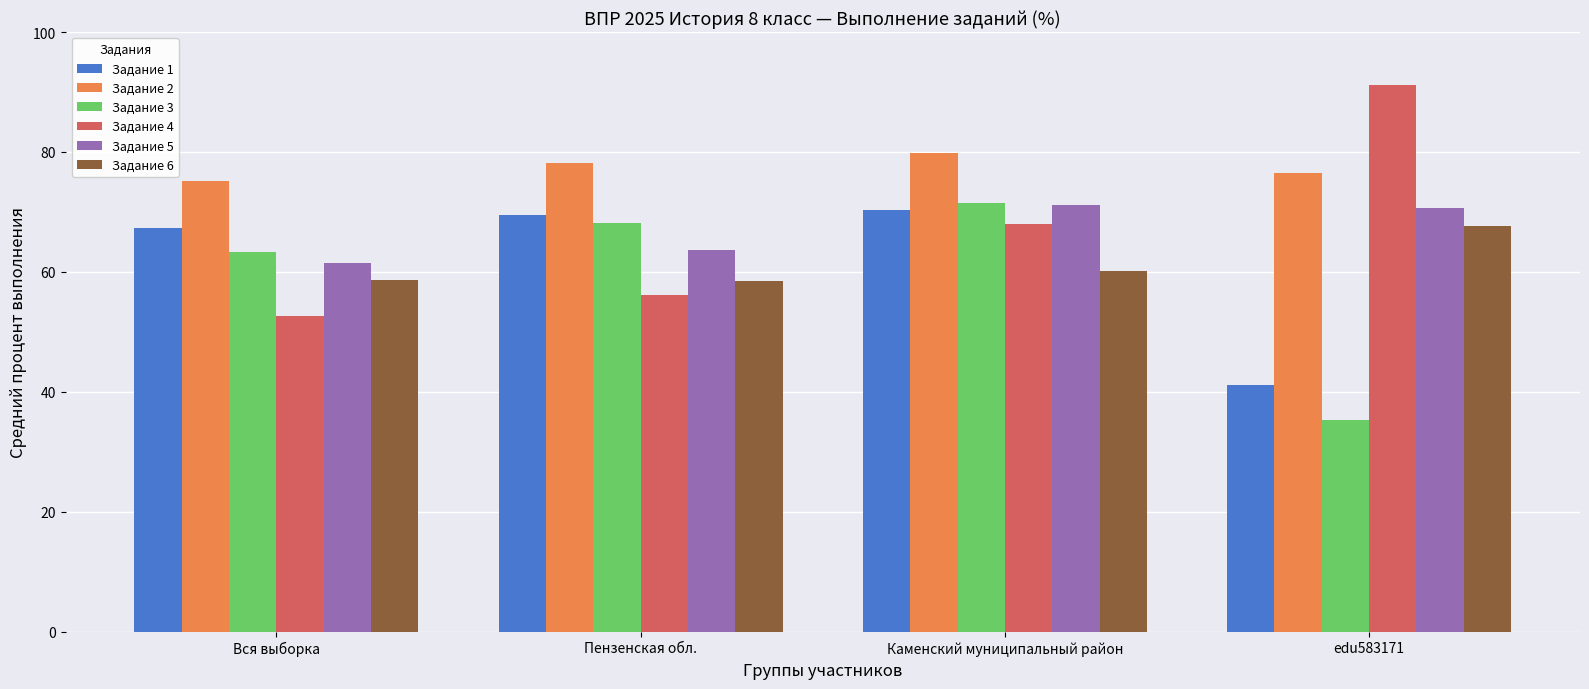

How many bars are there in total?

24